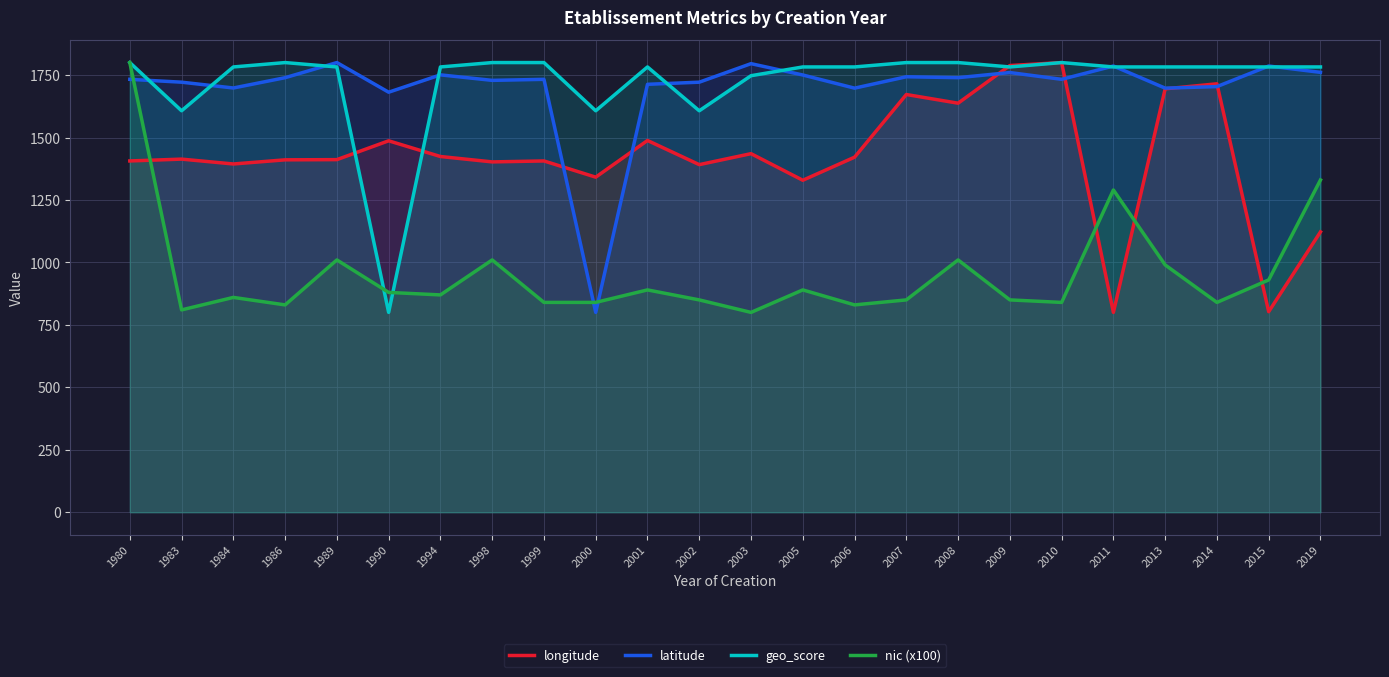

List the series in order of their peak value, lowest first.

longitude, latitude, geo_score, nic (x100)